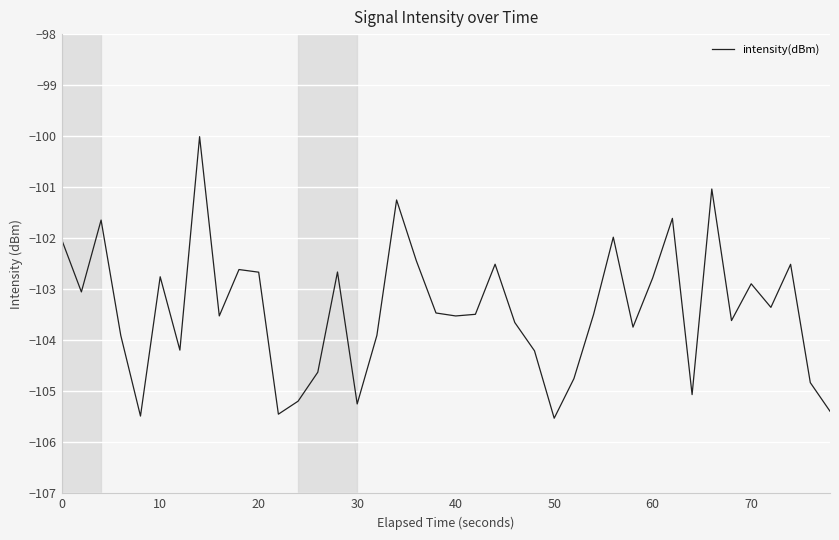

What is the minimum value shown in the chart?

-105.5